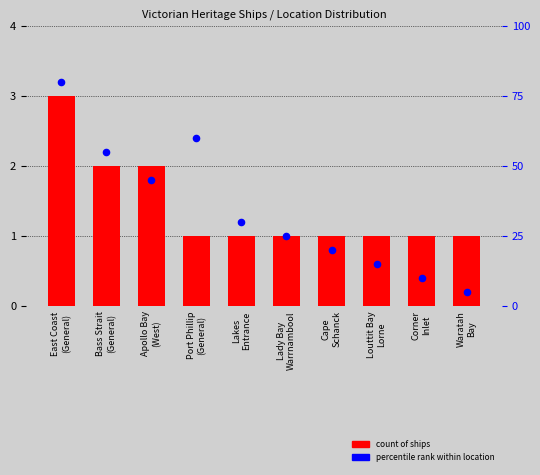

At how many categories does at least one series exceed 38?

4